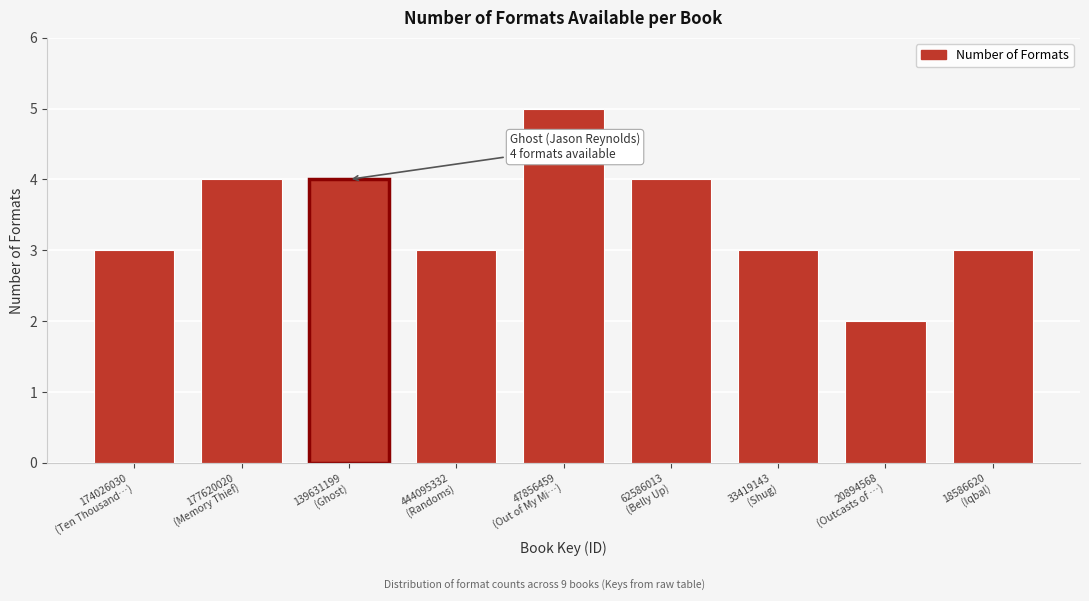

Reading left to right, extract all data points from this chart.

3	4	4	3	5	4	3	2	3